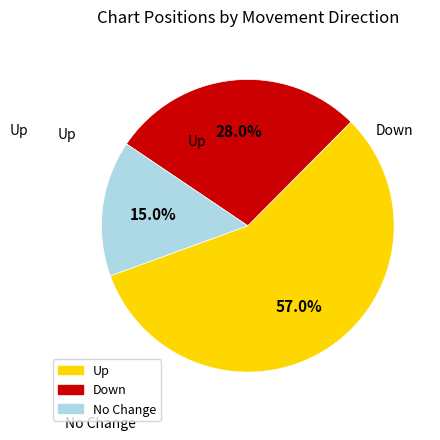

Count the number of slices in the pie.

3